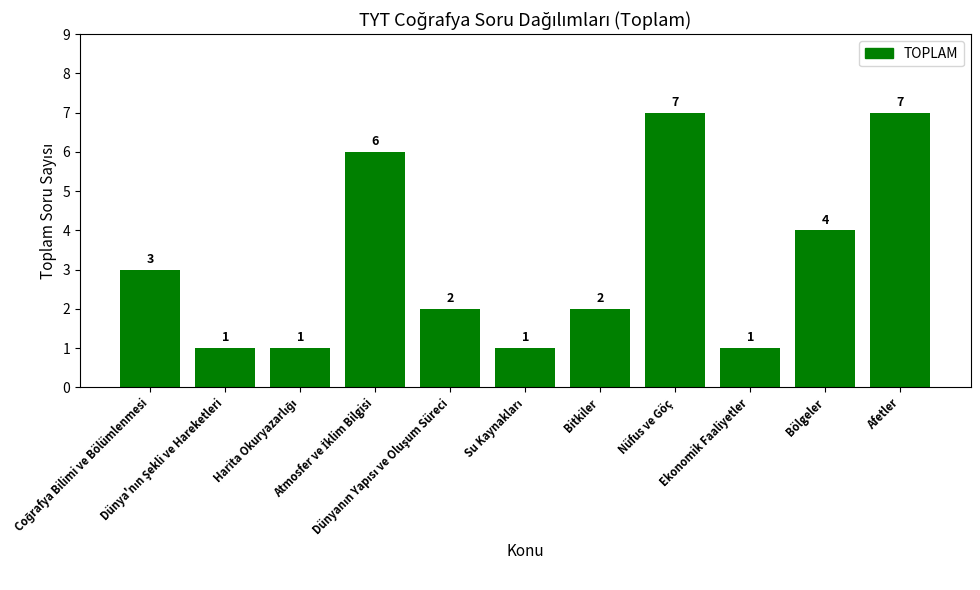

What is the value of the 3rd bar from the left?

1